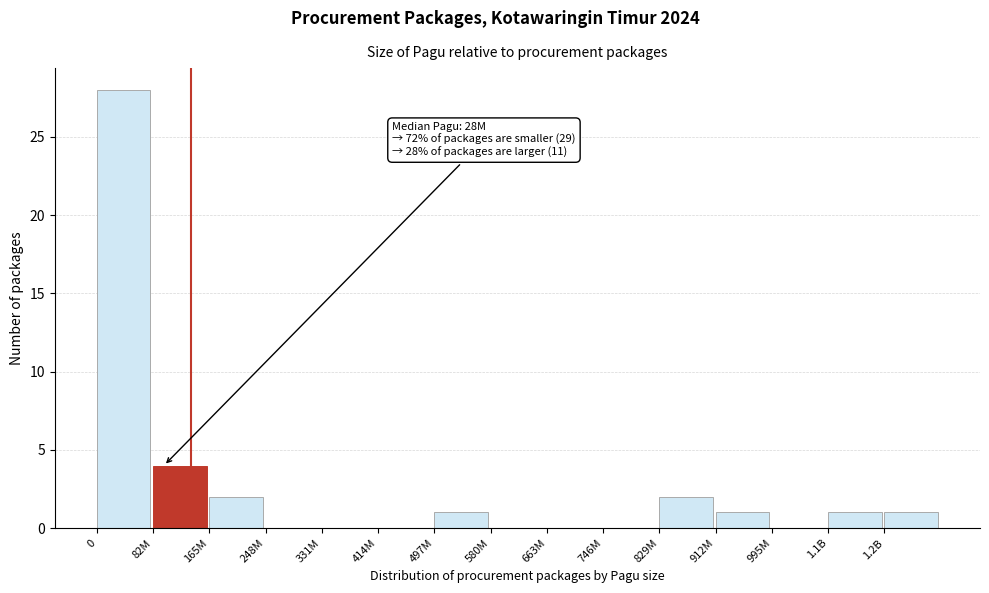

Reading left to right, what are all the values shown in this chart?

0=28	82M=4	165M=2	248M=0	331M=0	414M=0	497M=1	580M=0	663M=0	746M=0	829M=2	912M=1	995M=0	1.1B=1	1.2B=1